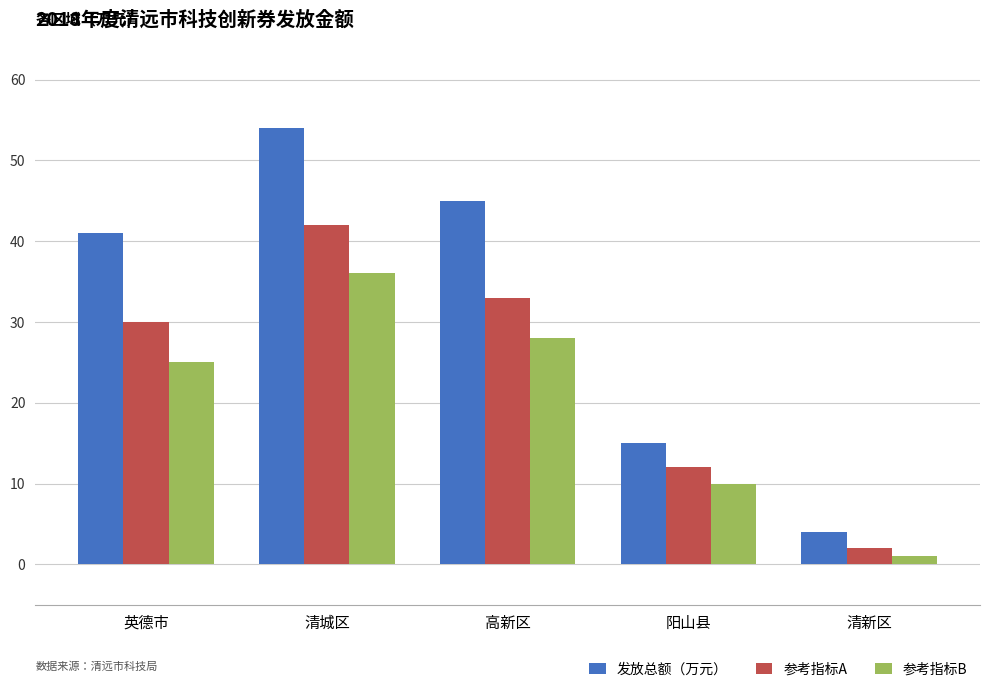

Read the 参考指标A value at 清新区.

2